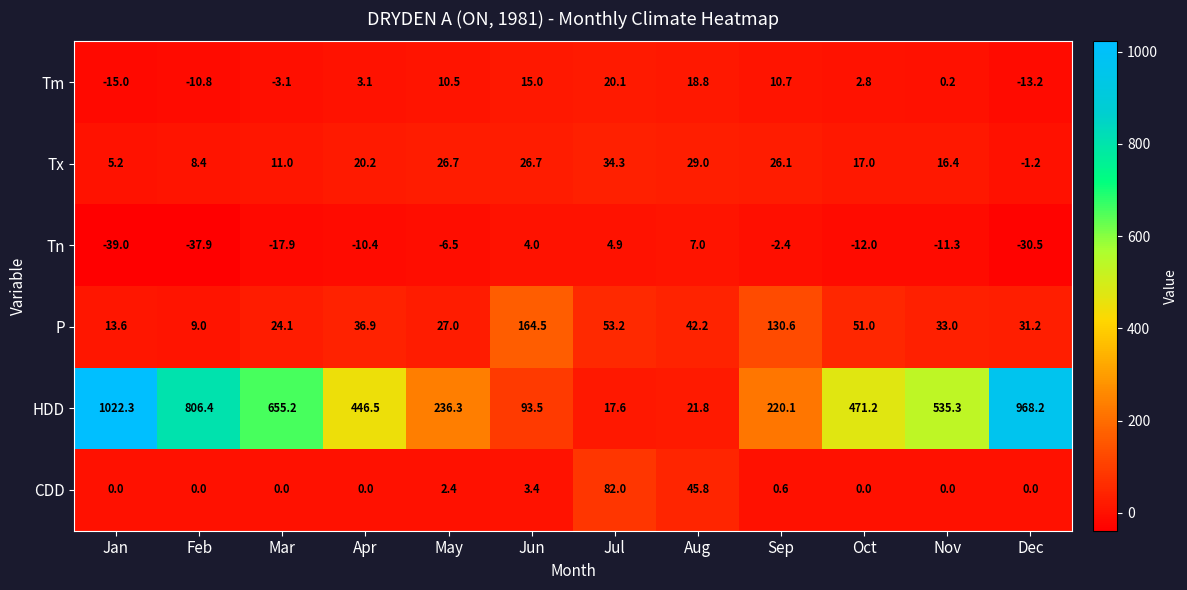

Where does the Tx series first go above 20?

Apr